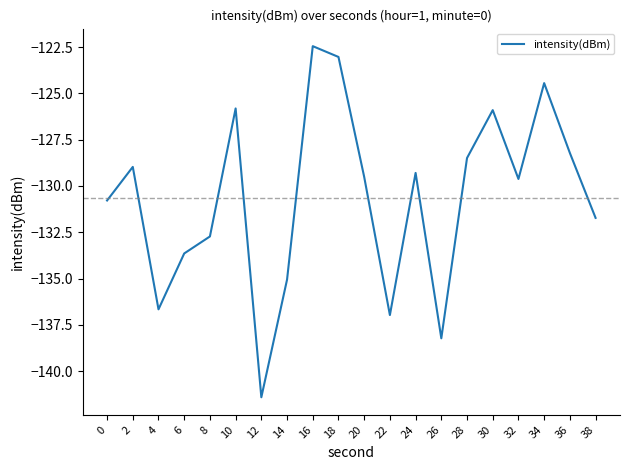

What is the difference between the maximum and second lowest values?

15.8